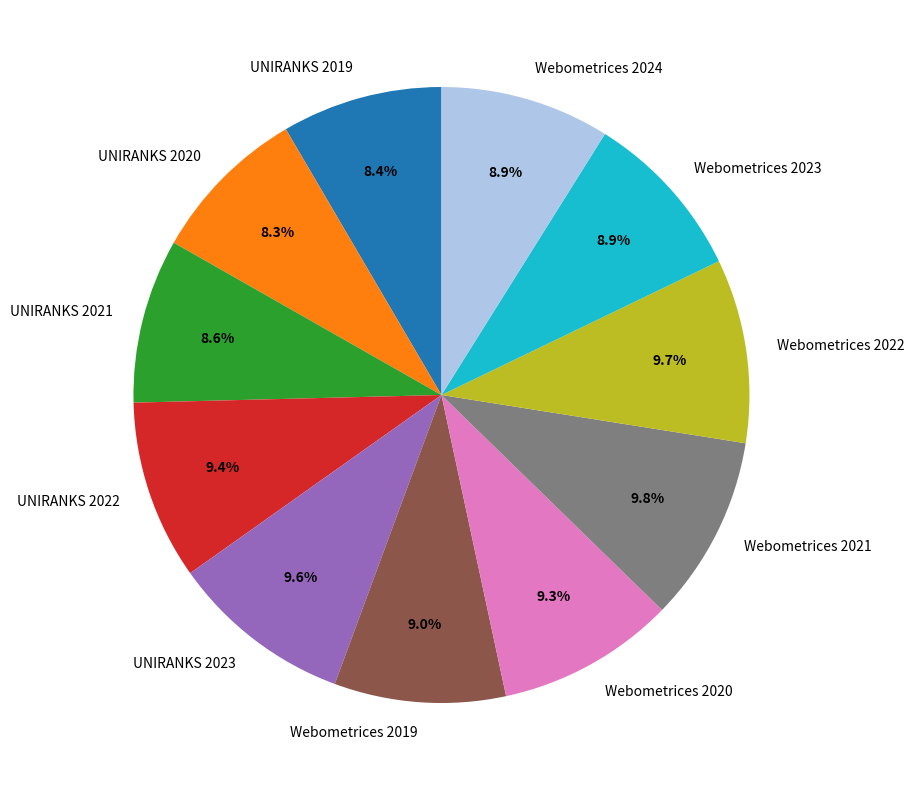

What is the total percentage of UNIRANKS 2021 and Webometrices 2022?

18.3%